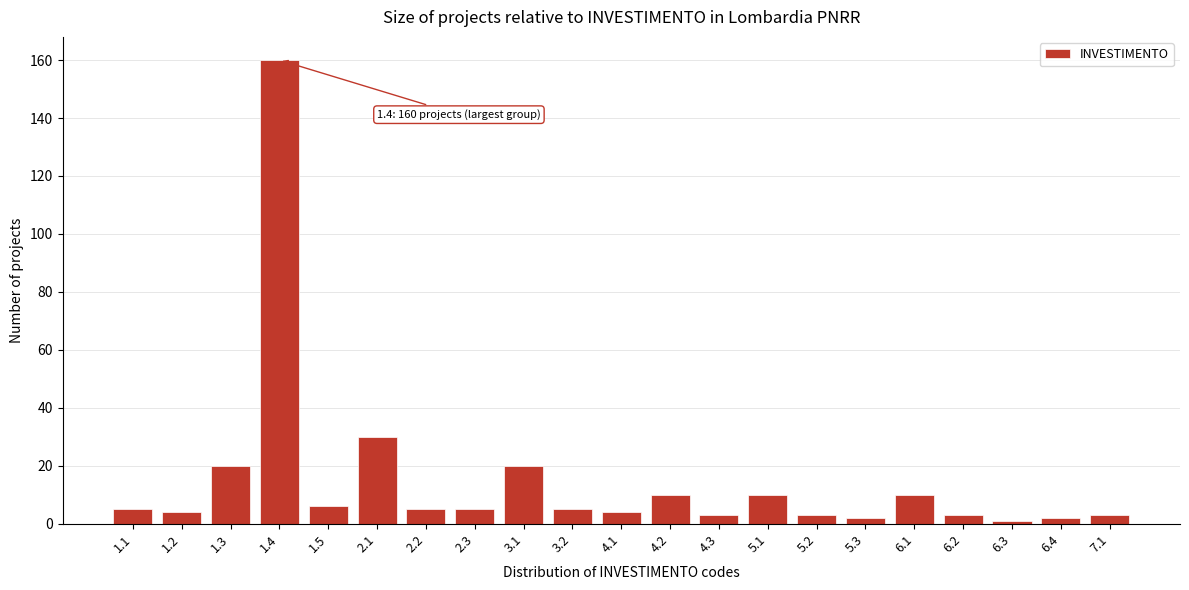

Reading left to right, list all the values displayed in this chart.

1.1=5	1.2=4	1.3=20	1.4=160	1.5=6	2.1=30	2.2=5	2.3=5	3.1=20	3.2=5	4.1=4	4.2=10	4.3=3	5.1=10	5.2=3	5.3=2	6.1=10	6.2=3	6.3=1	6.4=2	7.1=3